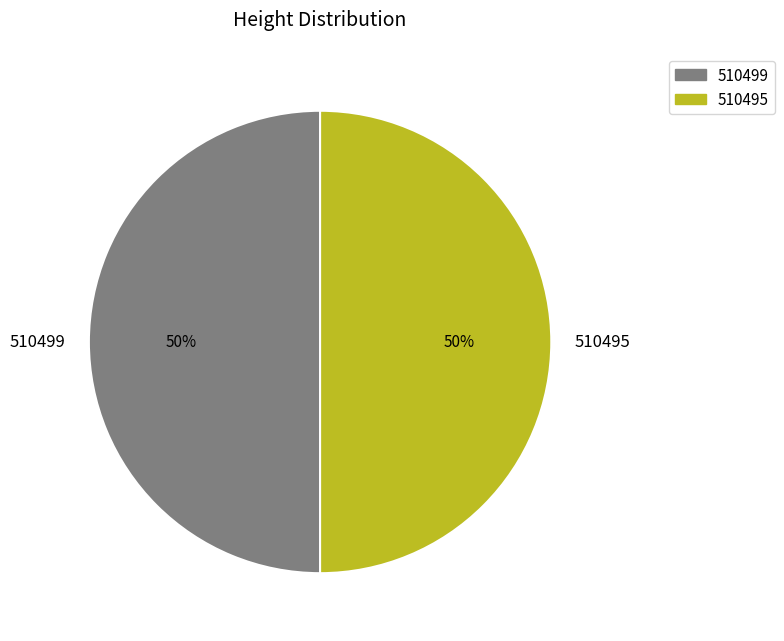

To the nearest percent, what portion does 510495 represent?

50%